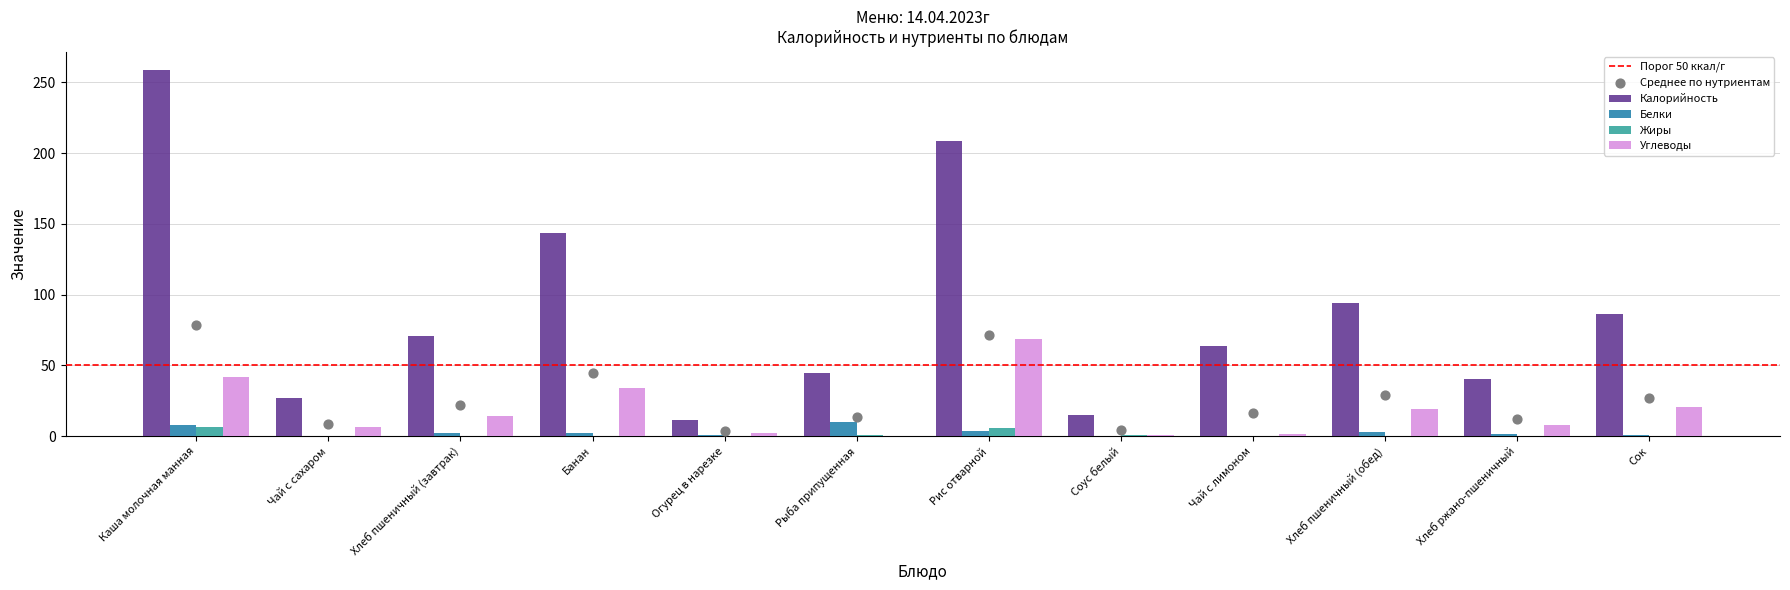

What are all the series names shown in the legend?

Калорийность, Белки, Жиры, Углеводы